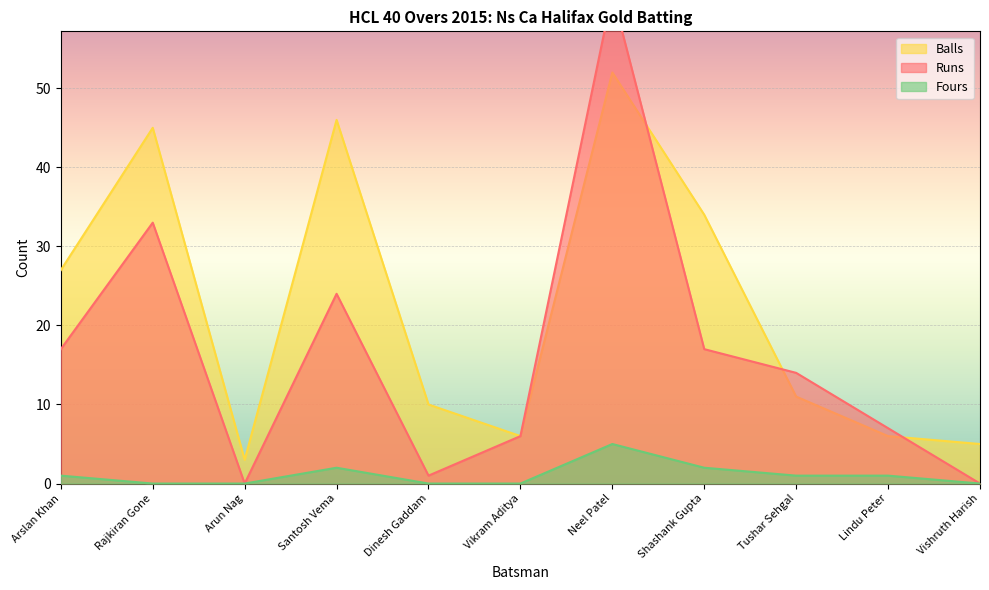

True or false: Fours and Balls intersect in this chart.

False